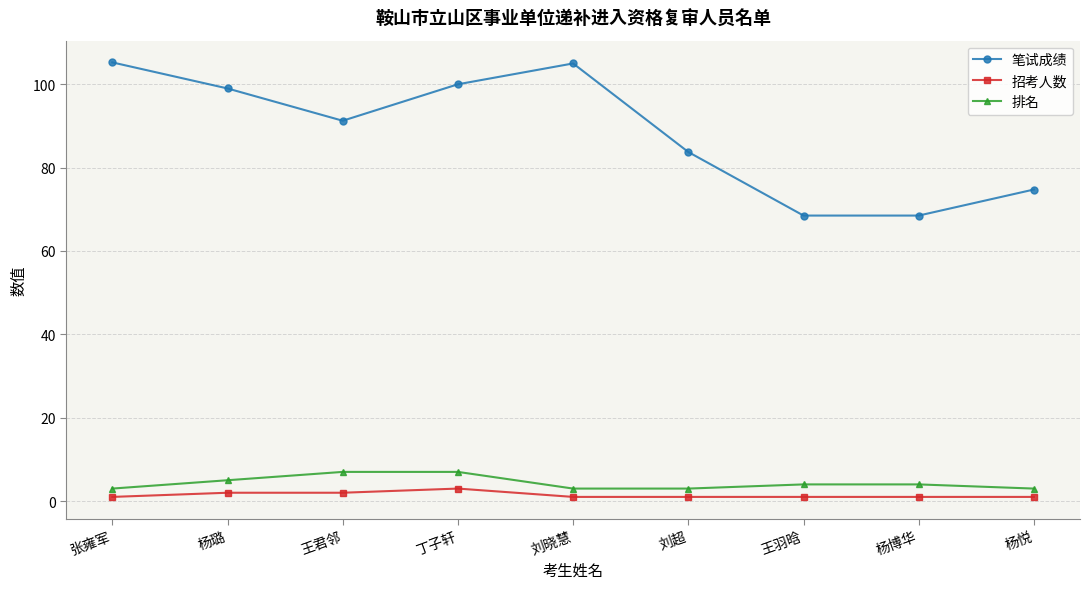

Rank the series at 王君邻 from lowest to highest value.

招考人数, 排名, 笔试成绩